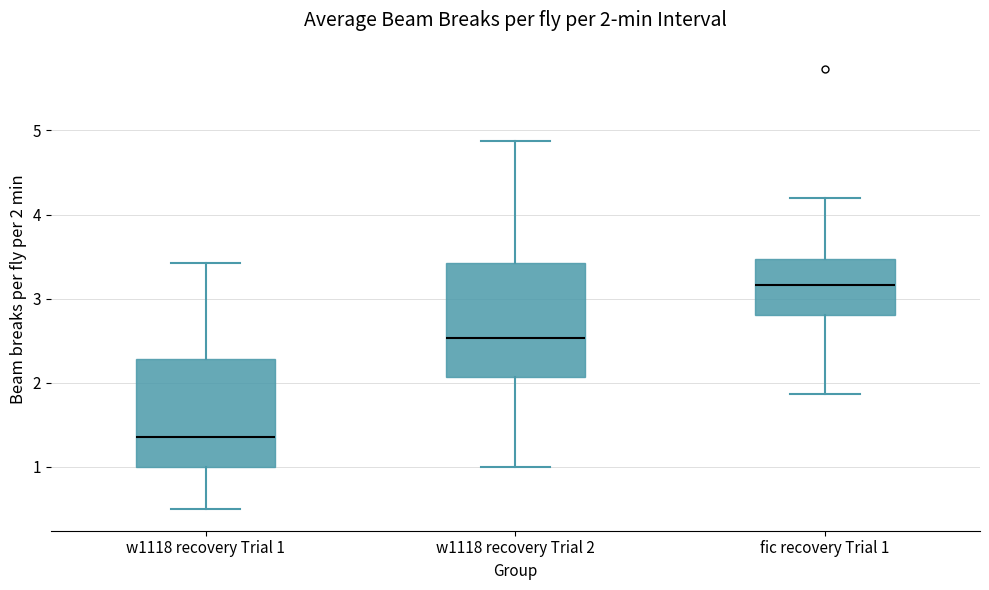

Which box's median line is the lowest?

w1118 recovery Trial 1